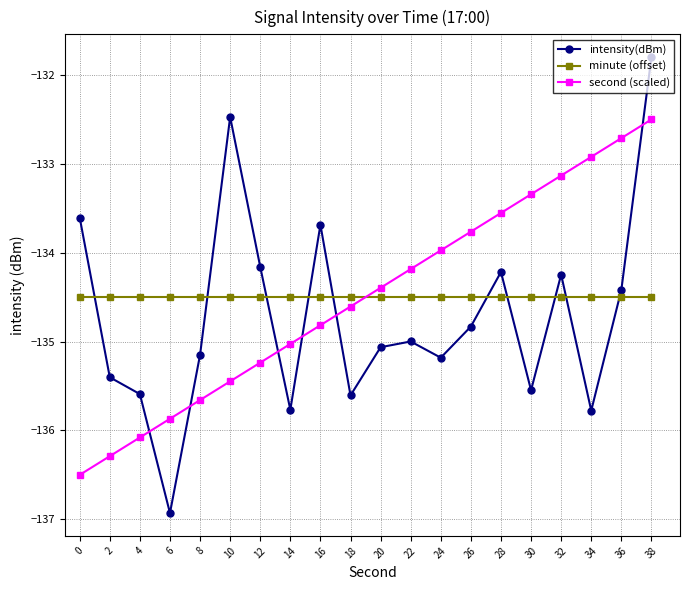

The value of second (scaled) at 14 is -135.0. True or false?

True